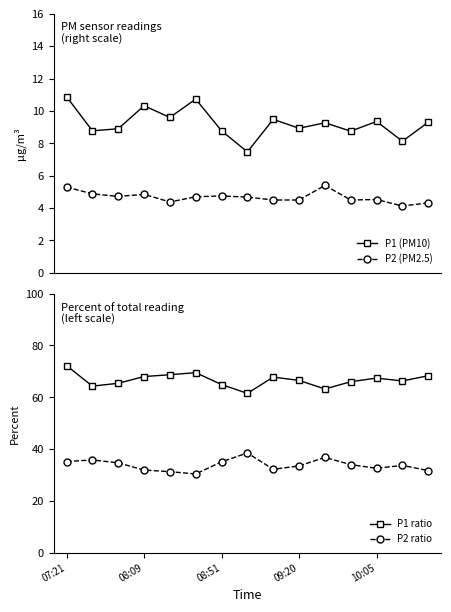

What is the spread (max minus min) of values at 8?

63.3